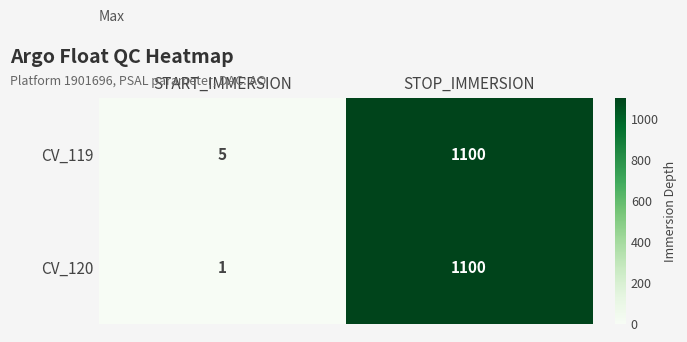

Which series has the largest range (max minus min)?

CV_120